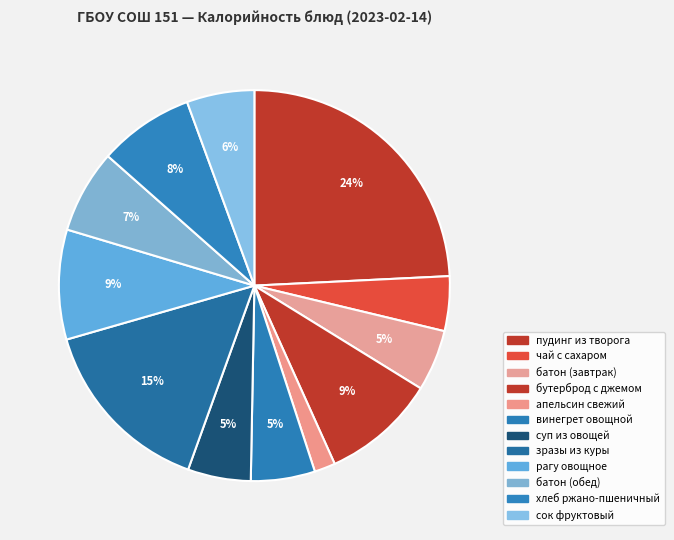

What is the largest slice in the pie chart?

пудинг из творога